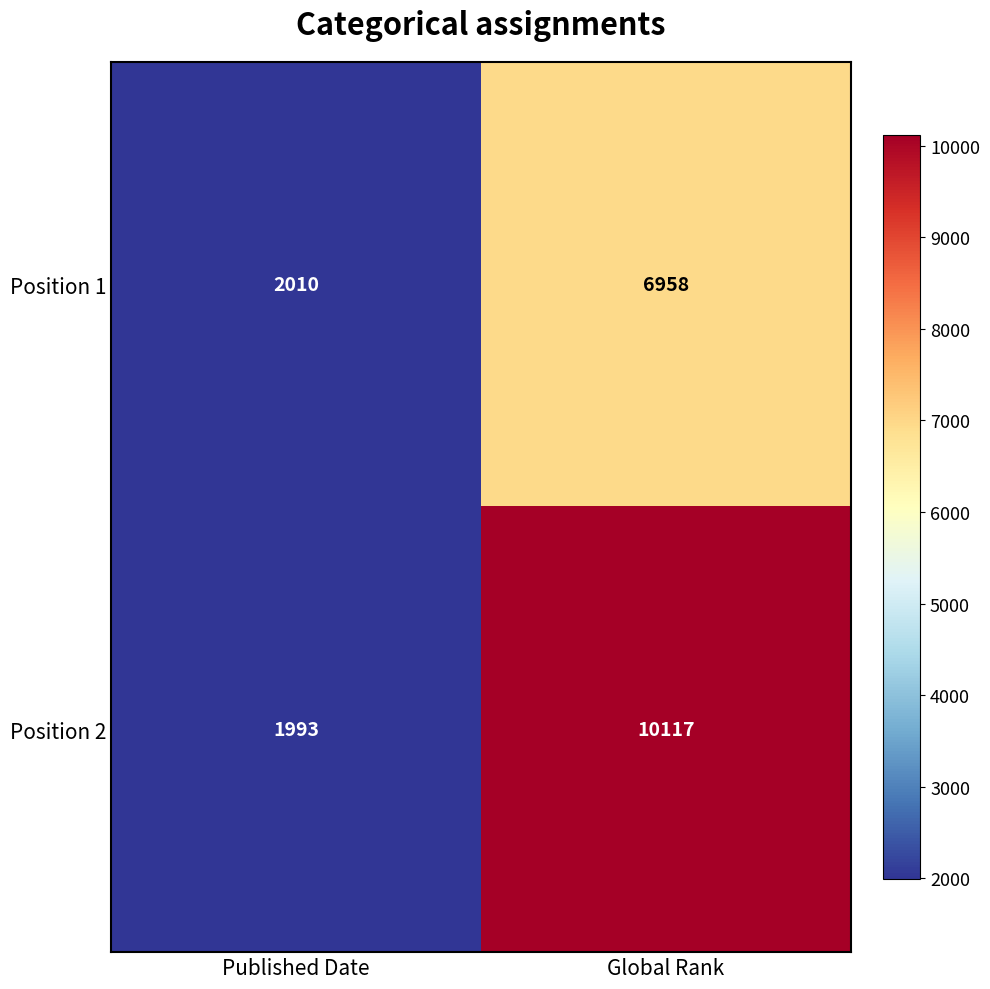

Read the Position 2 value at Published Date.

1993